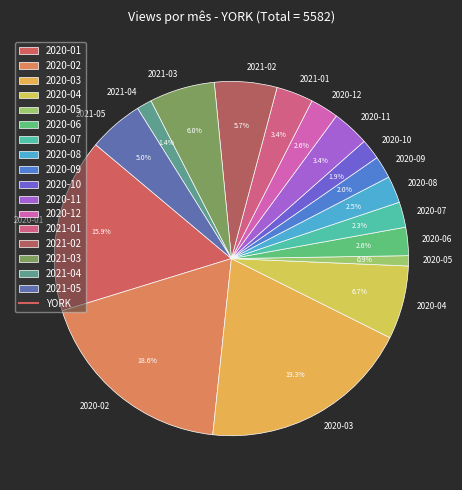

Which category has the biggest portion of the pie?

2020-03